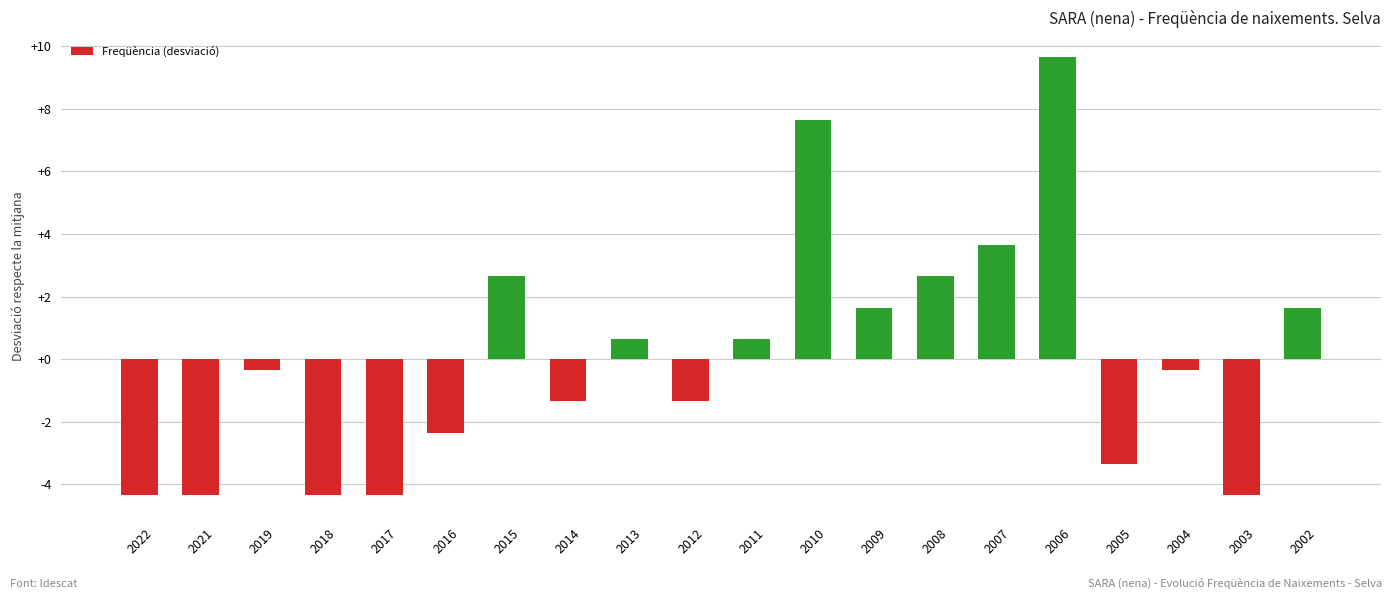

What is the difference between the maximum and minimum values?

14.0